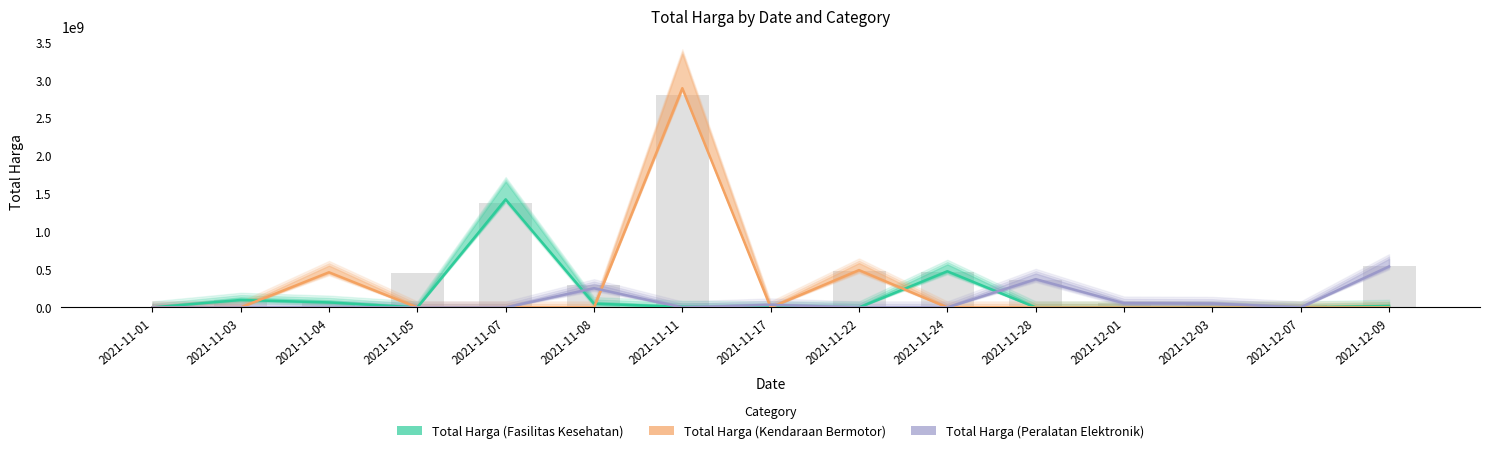

Count the number of data series in this chart.

3